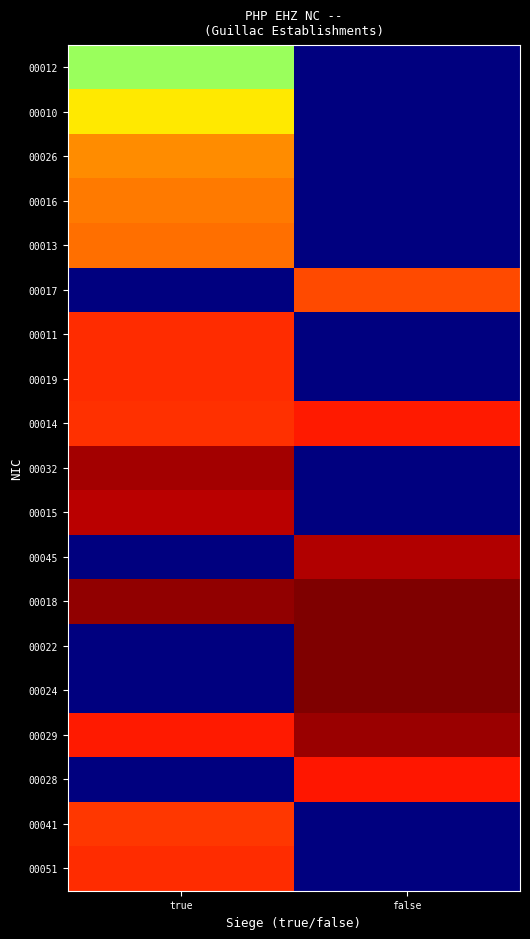

Reading left to right, extract all data points from this chart.

00012: true=0.5	false=0.0
00010: true=0.7	false=0.0
00026: true=0.8	false=0.0
00016: true=0.8	false=0.0
00013: true=0.8	false=0.0
00017: true=0.0	false=0.8
00011: true=0.9	false=0.0
00019: true=0.9	false=0.0
00014: true=0.9	false=0.9
00032: true=1.0	false=0.0
00015: true=0.9	false=0.0
00045: true=0.0	false=1.0
00018: true=1.0	false=1.0
00022: true=0.0	false=1.0
00024: true=0.0	false=1.0
00029: true=0.9	false=1.0
00028: true=0.0	false=0.9
00041: true=0.8	false=0.0
00051: true=0.9	false=0.0